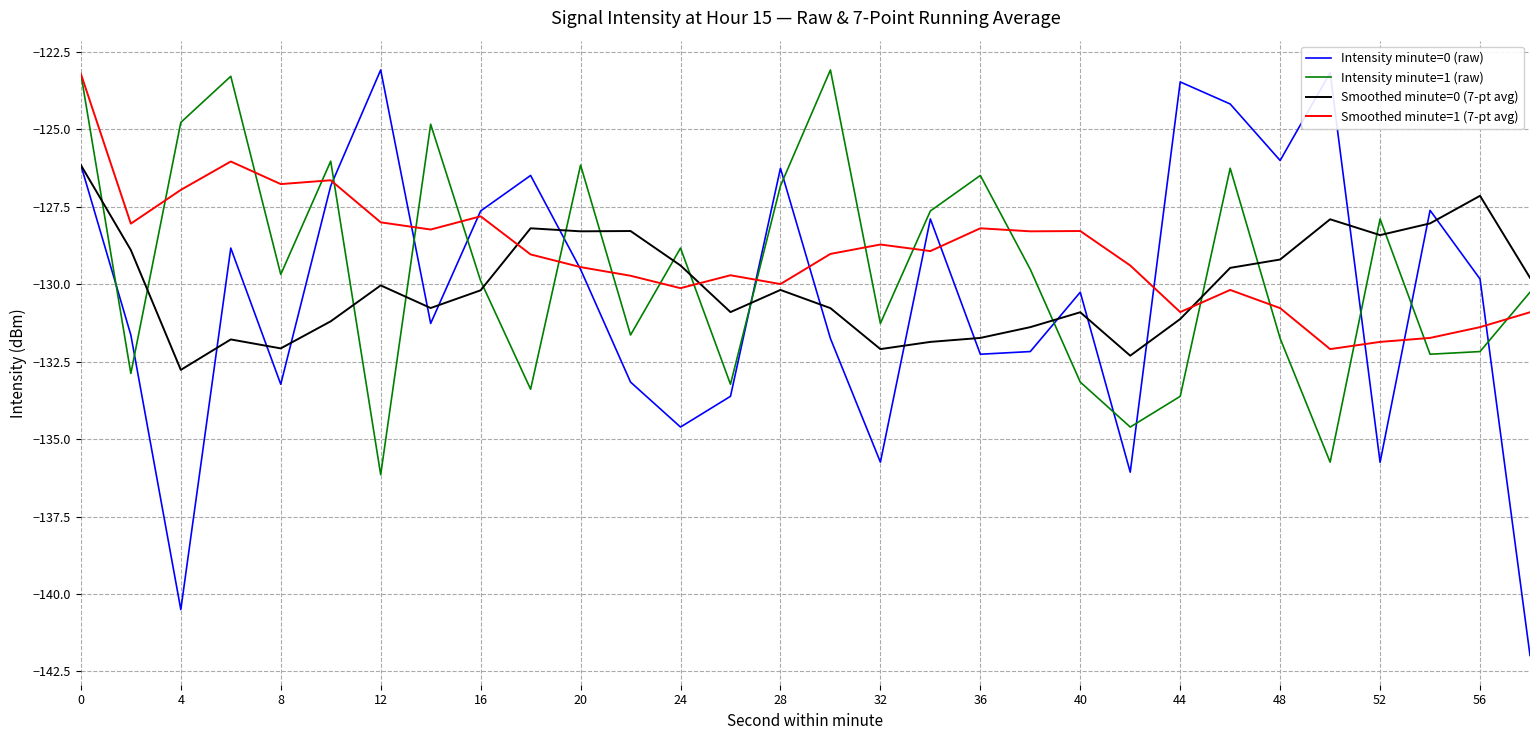

How many intersections are there between Smoothed minute=0 (7-pt avg) and Intensity minute=1 (raw)?

15